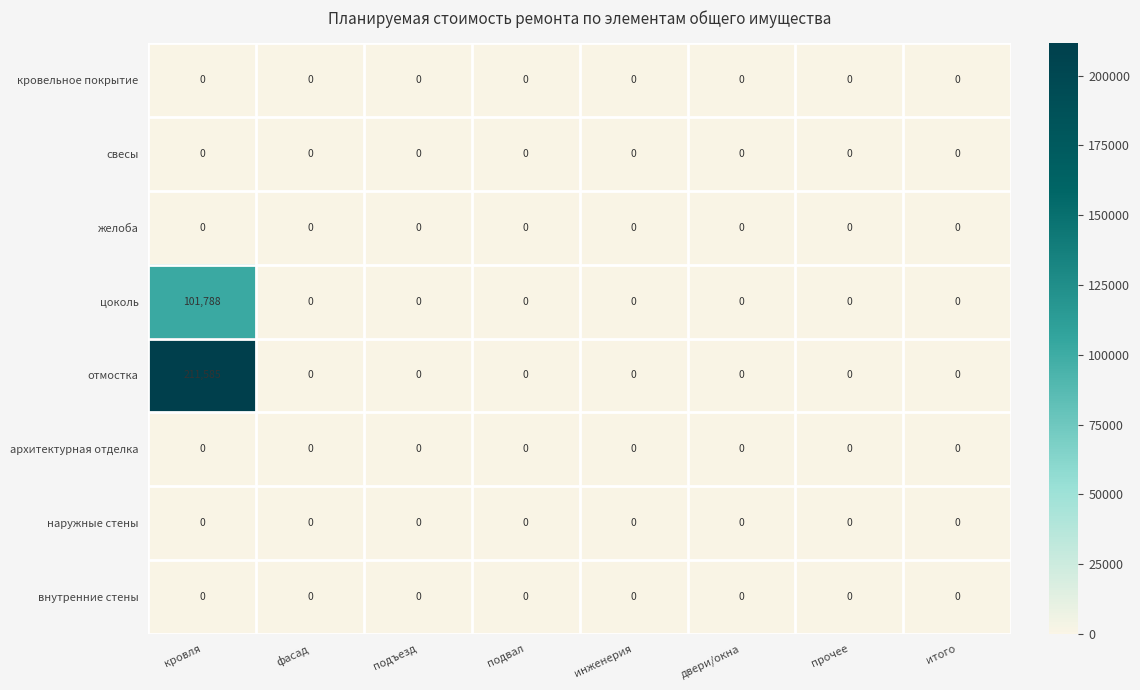

How many series are shown in this chart?

8